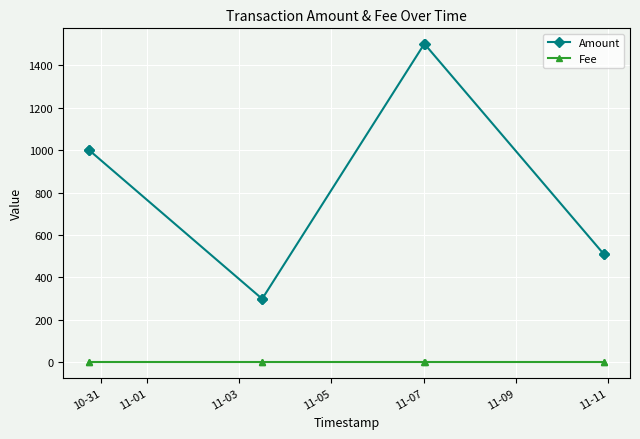

At how many categories does at least one series exceed 691?

4